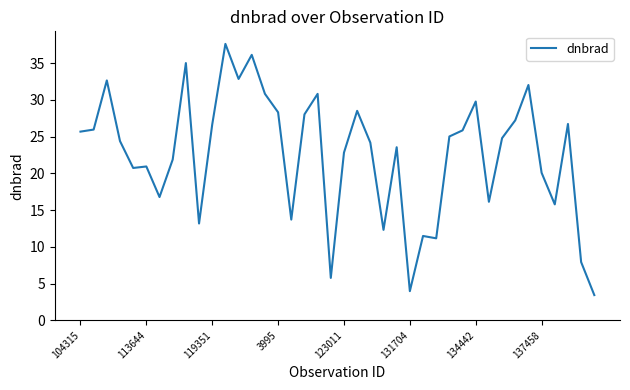

What is the maximum value shown in the chart?

37.6